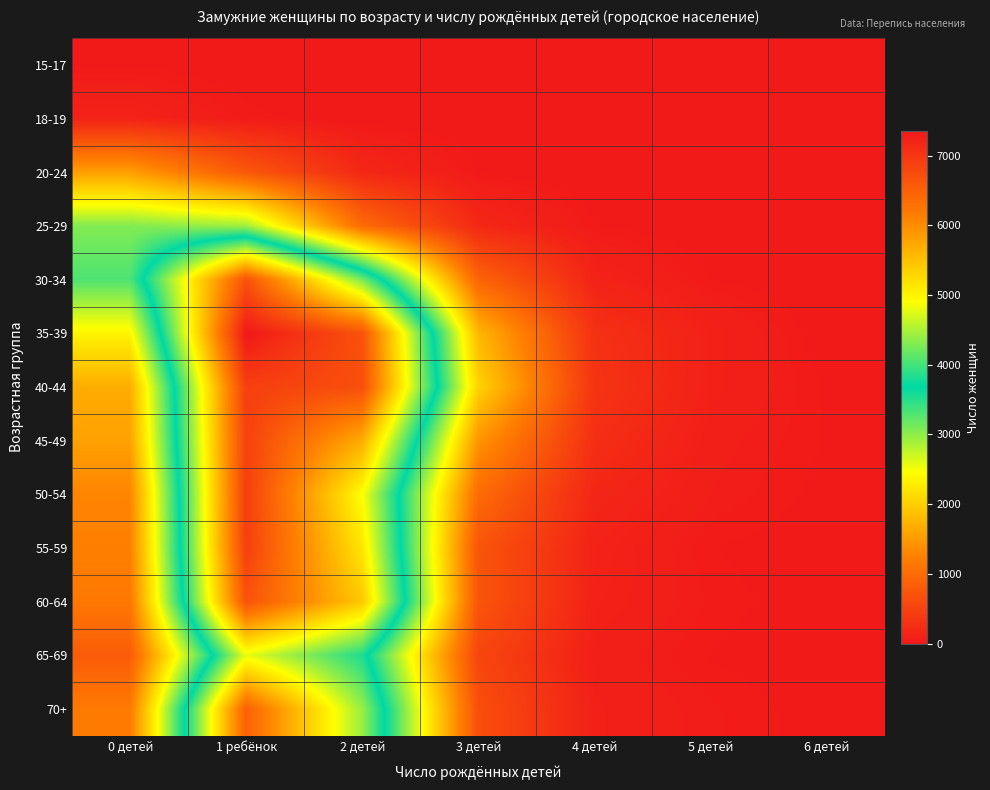

Reading left to right, list all the values displayed in this chart.

15-17: 0 детей=27	1 ребёнок=5	2 детей=3	3 детей=1	4 детей=0	5 детей=0	6 детей=0
18-19: 0 детей=119	1 ребёнок=38	2 детей=7	3 детей=2	4 детей=0	5 детей=0	6 детей=0
20-24: 0 детей=1535	1 ребёнок=757	2 детей=178	3 детей=24	4 детей=3	5 детей=1	6 детей=0
25-29: 0 детей=3058	1 ребёнок=2912	2 детей=995	3 детей=177	4 детей=30	5 детей=5	6 детей=3
30-34: 0 детей=3304	1 ребёнок=6659	2 детей=4245	3 детей=912	4 детей=124	5 детей=29	6 детей=4
35-39: 0 детей=2360	1 ребёнок=7358	2 детей=6670	3 детей=1771	4 детей=287	5 детей=99	6 детей=10
40-44: 0 детей=1666	1 ребёнок=6900	2 детей=6707	3 детей=2038	4 детей=329	5 детей=95	6 детей=26
45-49: 0 детей=1555	1 ребёнок=6864	2 детей=5694	3 детей=1439	4 детей=260	5 детей=68	6 детей=27
50-54: 0 детей=1285	1 ребёнок=6901	2 детей=4908	3 детей=991	4 детей=158	5 детей=57	6 детей=21
55-59: 0 детей=1233	1 ребёнок=6888	2 детей=5143	3 детей=727	4 детей=116	5 детей=29	6 детей=13
60-64: 0 детей=1137	1 ребёнок=6666	2 детей=5427	3 детей=727	4 детей=107	5 детей=40	6 детей=11
65-69: 0 детей=812	1 ребёнок=4803	2 детей=3824	3 детей=537	4 детей=76	5 детей=26	6 детей=6
70+: 0 детей=1169	1 ребёнок=6488	2 детей=4407	3 детей=653	4 детей=90	5 детей=47	6 детей=15